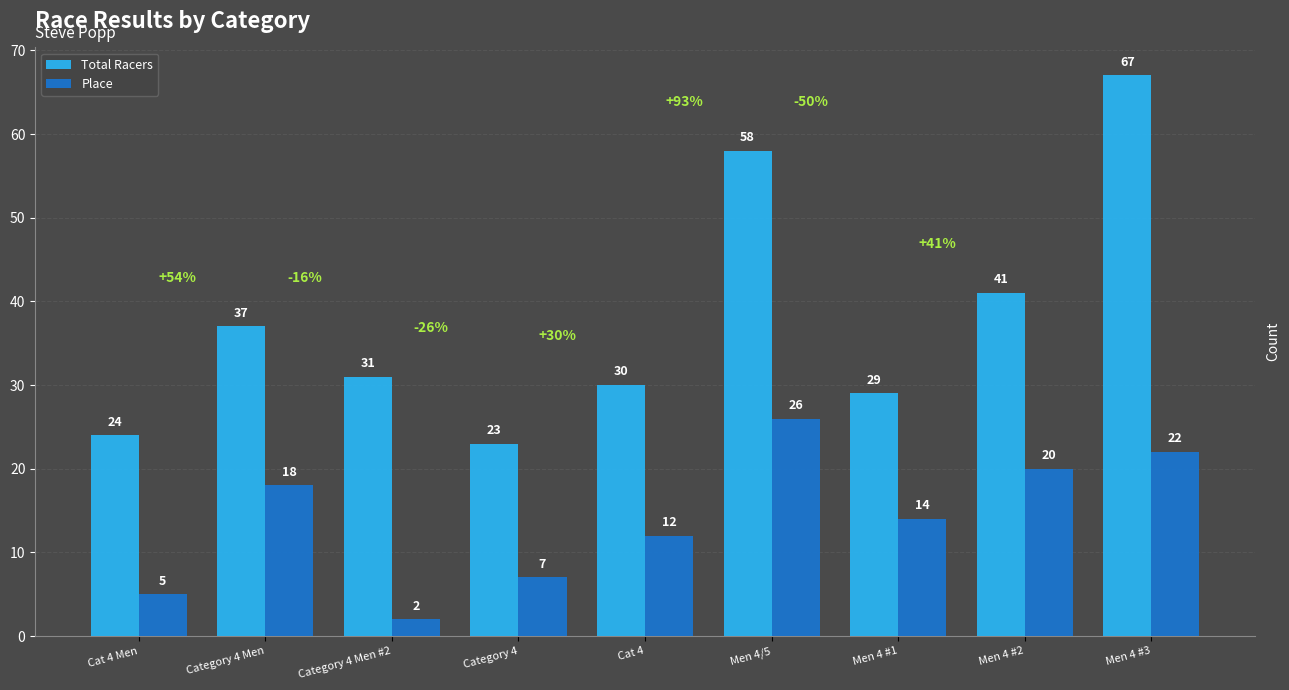

The value of Place at Men 4 #3 is 22. True or false?

True